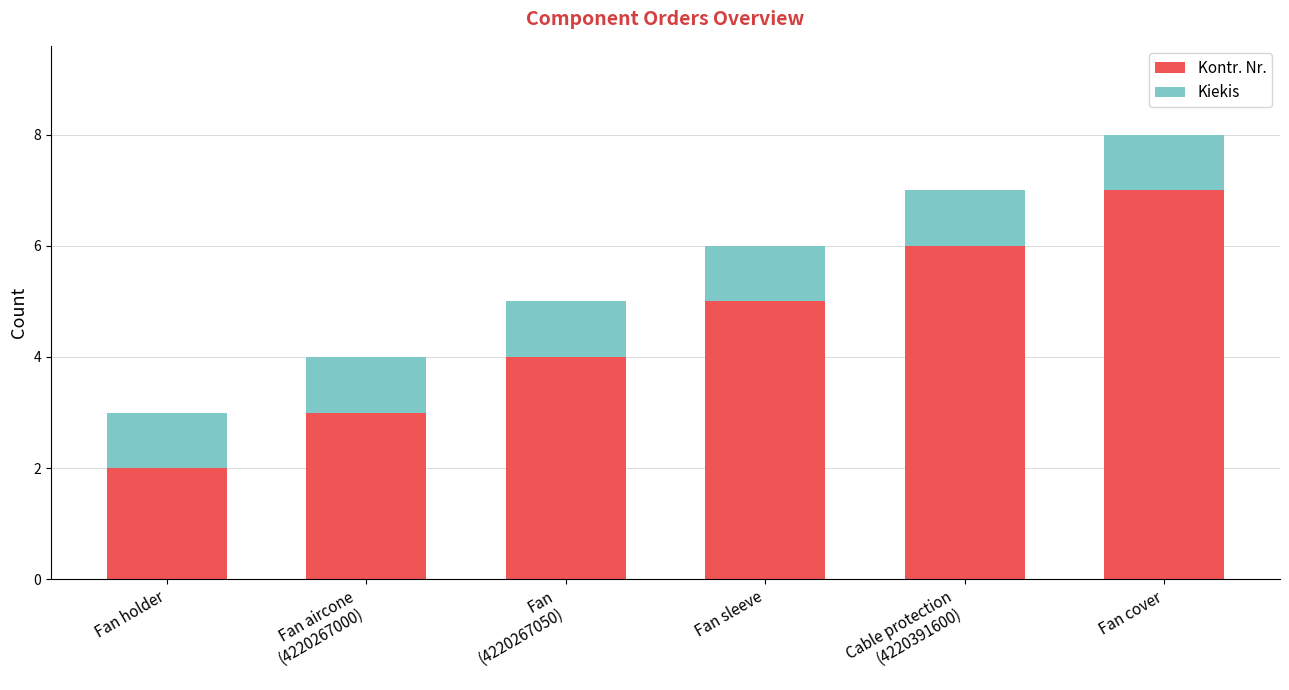

Count the number of data series in this chart.

2